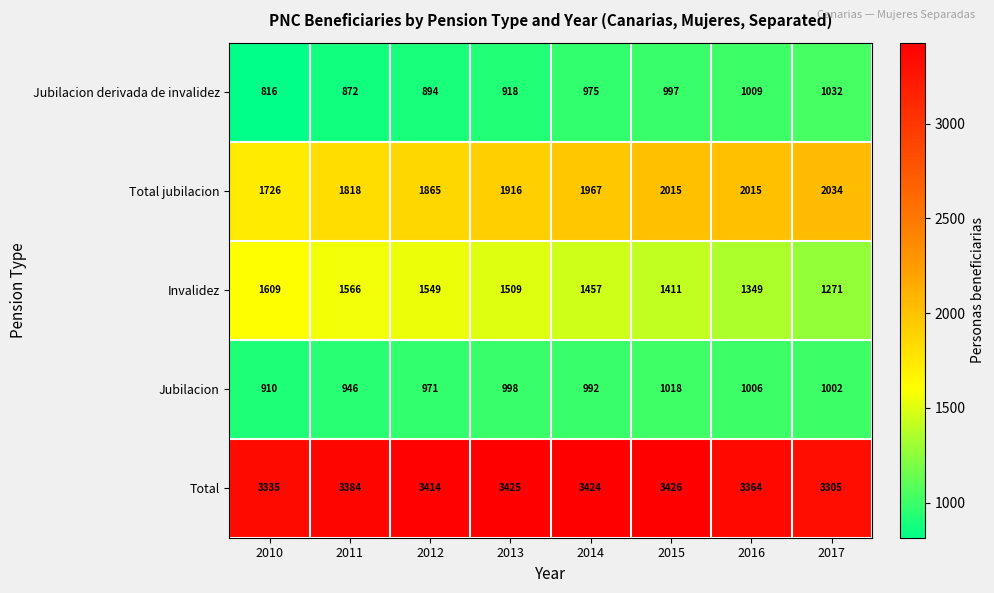

What is the difference between the maximum and minimum values in the Total series?

121